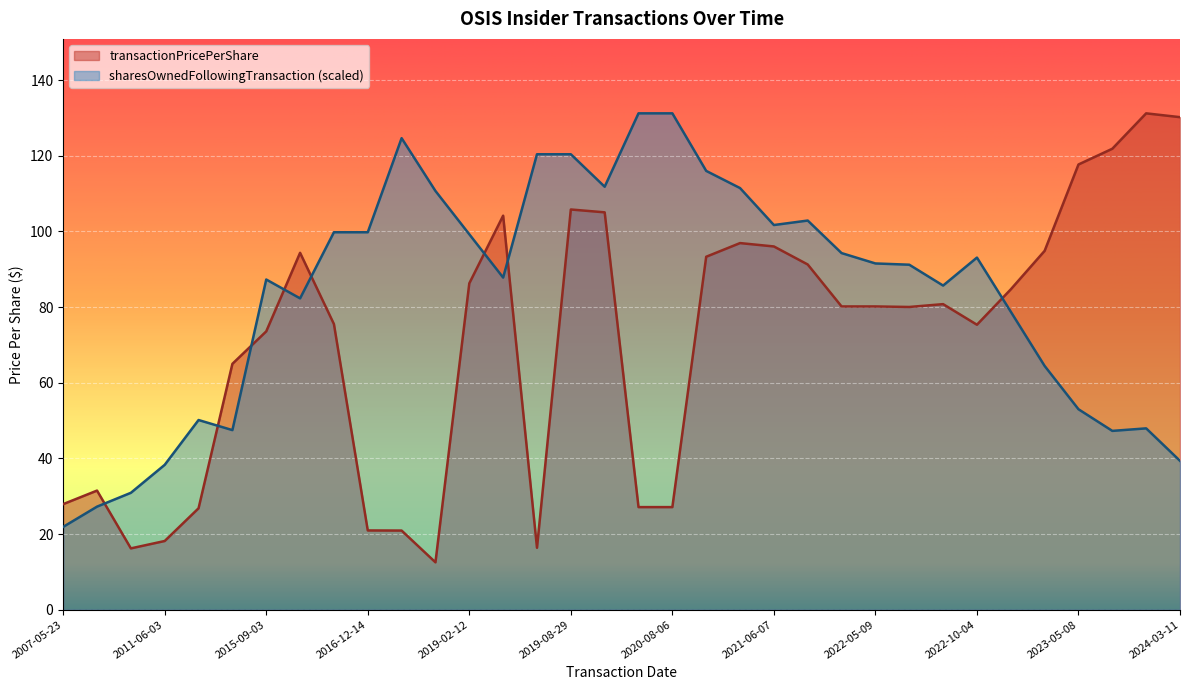

The value of transactionPricePerShare at 2022-05-13 is 47.2. True or false?

False